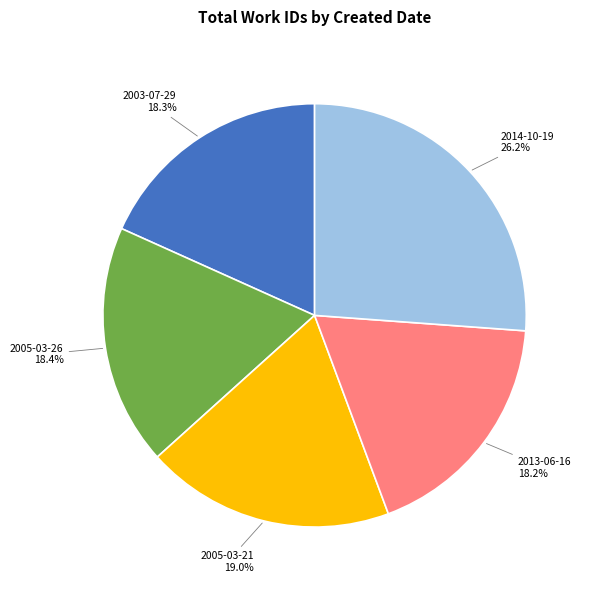

Which slice is the largest?

2014-10-19